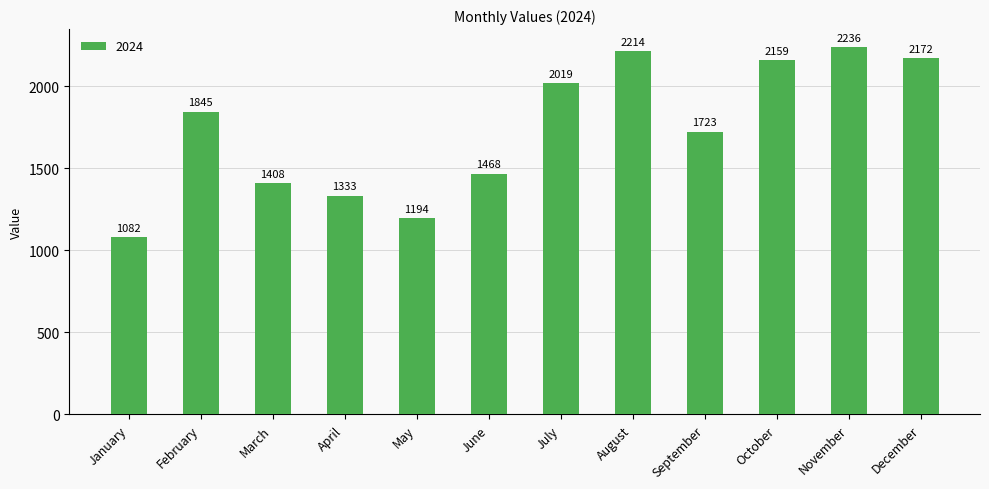

What is the average value?

1738